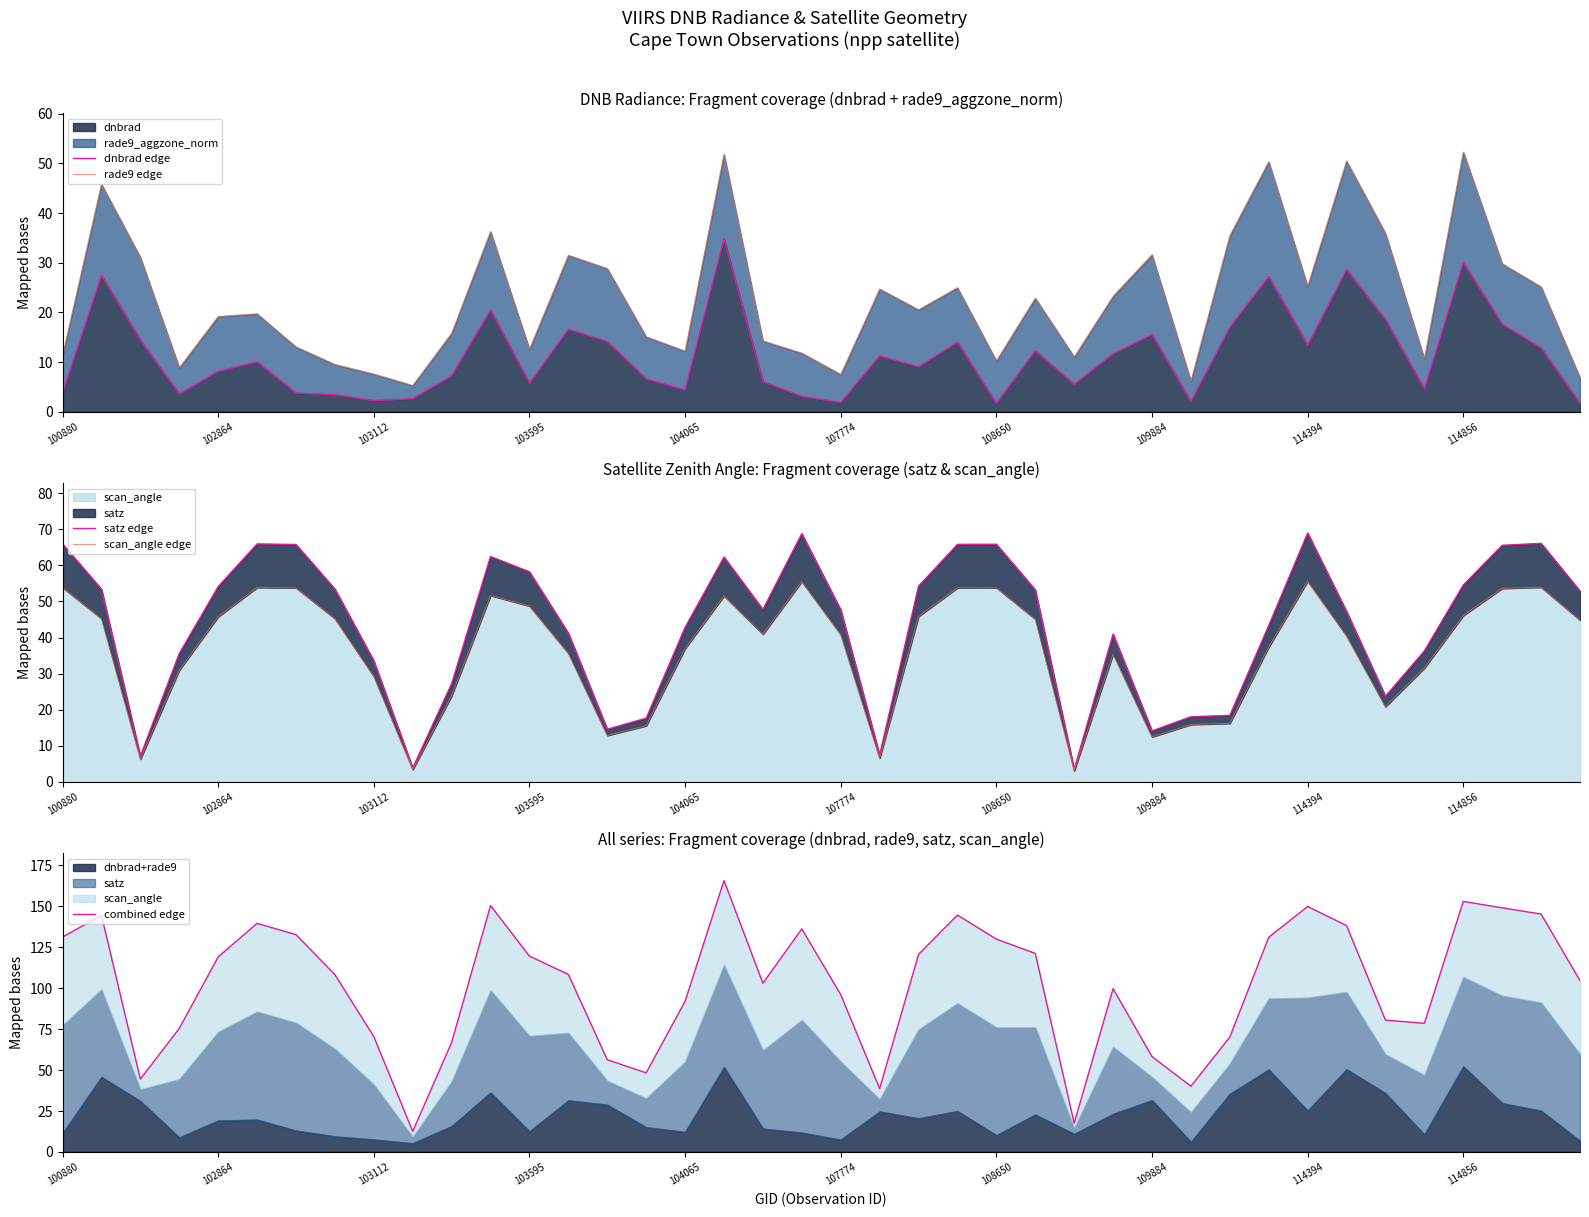

Reading left to right, list all the values displayed in this chart.

dnbrad edge: 3.8	27.5	14.4	3.6	8.1	10.1	3.8	3.5	2.3	2.6	7.2	20.5	5.7	16.6	14.2	6.6	4.4	34.8	6.1	3.1	1.9	11.2	9.1	14.0	1.7	12.3	5.5	11.7	15.6	2.0	17.0	27.2	13.4	28.6	18.5	4.6	30.0	17.6	12.8	1.7
rade9 edge: 11.4	45.8	31.1	8.9	19.2	19.7	13.1	9.5	7.6	5.3	15.8	36.3	12.6	31.5	28.8	15.1	12.2	51.8	14.3	11.8	7.5	24.7	20.5	25.0	10.2	22.9	11.0	23.3	31.6	6.2	35.5	50.3	25.2	50.5	35.9	10.7	52.3	29.8	25.1	6.8
satz edge: 65.9	53.4	7.1	35.6	54.1	65.9	65.8	53.4	33.5	3.9	27.2	62.5	58.2	41.2	14.6	17.7	42.8	62.3	47.8	68.8	47.7	7.4	54.2	65.8	65.9	53.2	3.5	41.0	14.1	18.1	18.4	43.3	69.0	47.2	23.7	36.3	54.6	65.6	66.1	52.9
scan_angle edge: 53.9	45.3	6.3	31.0	45.8	53.9	53.8	45.3	29.3	3.4	23.9	51.7	48.7	35.7	12.9	15.6	37.0	51.6	40.9	55.5	40.8	6.6	45.9	53.8	53.8	45.1	3.1	35.4	12.5	15.9	16.2	37.4	55.6	40.5	20.9	31.6	46.1	53.6	54.0	44.8
combined edge: 131.2	144.5	44.5	75.4	119.1	139.5	132.6	108.2	70.4	12.6	66.9	150.4	119.5	108.4	56.3	48.3	92.0	165.7	103.0	136.1	96.0	38.7	120.6	144.6	129.9	121.2	17.6	99.6	58.2	40.1	70.1	131.0	149.8	138.2	80.5	78.5	152.9	149.0	145.2	104.6